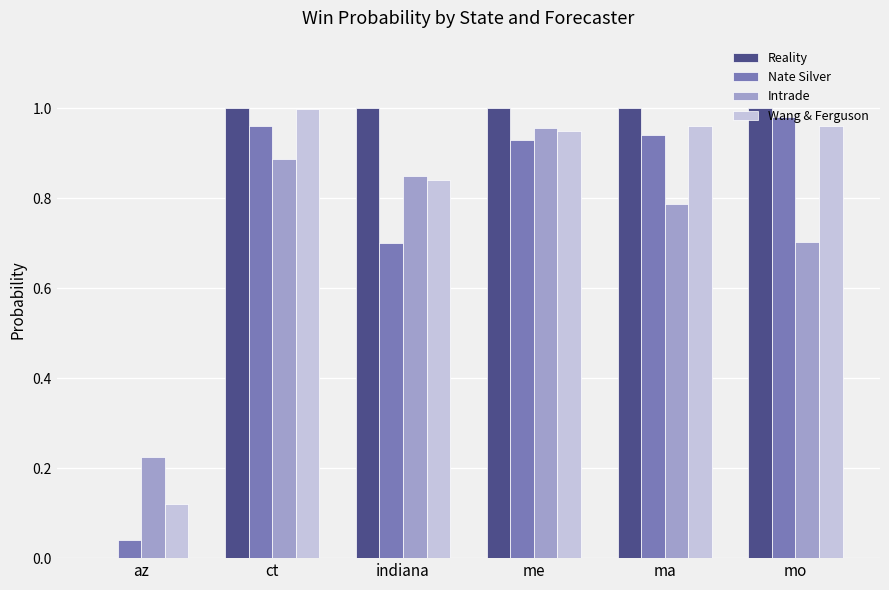

At which label does Wang & Ferguson reach its peak?

ct